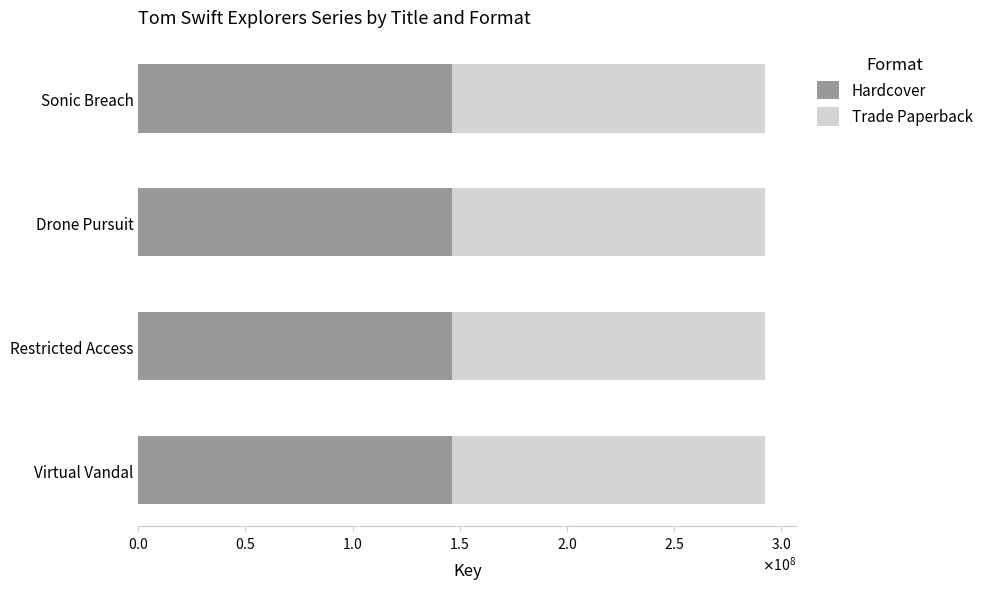

What are all the series names shown in the legend?

Hardcover, Trade Paperback